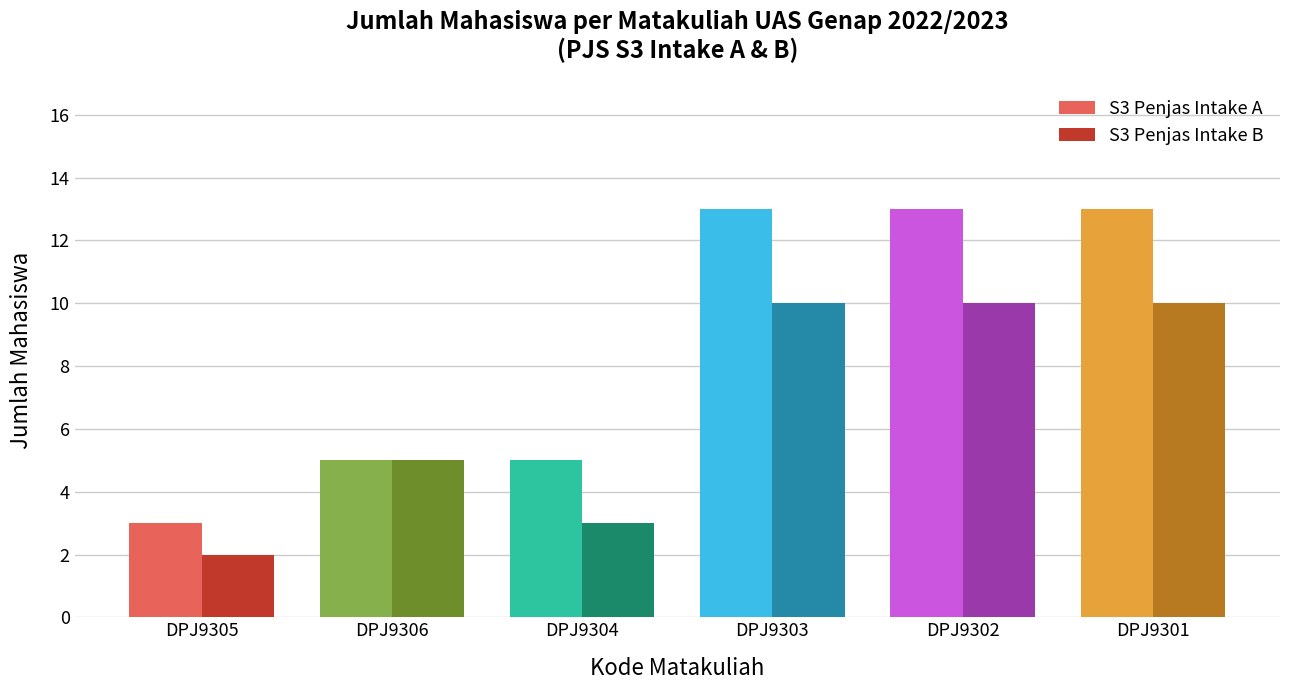

What is the total value across all series at DPJ9306?

10